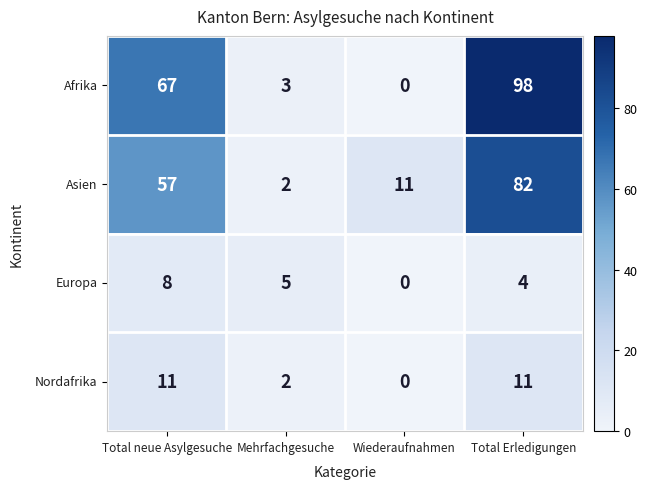

What is the sum of the Asien values at Total neue Asylgesuche and Mehrfachgesuche?

59